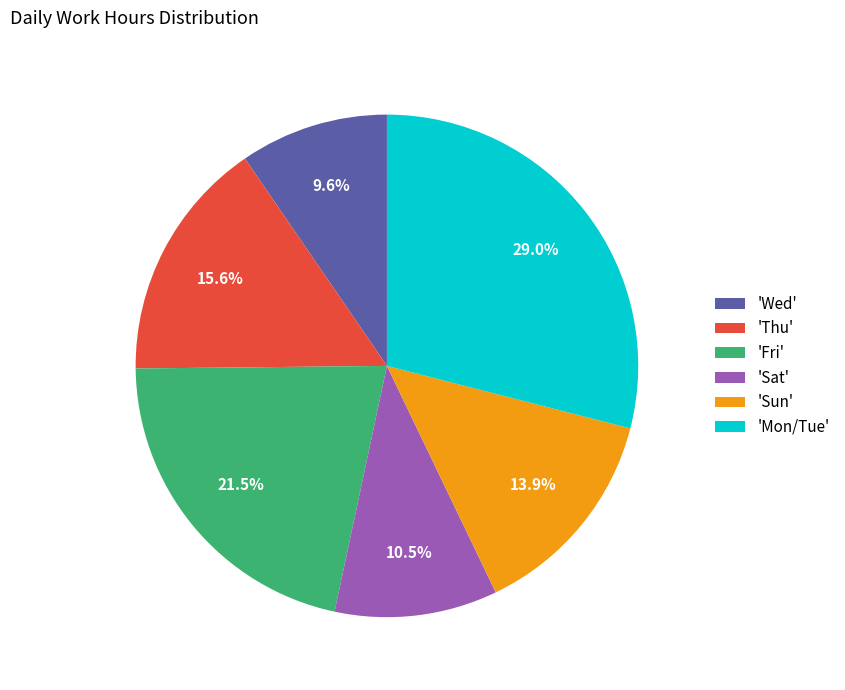

To the nearest percent, what is the difference between the largest and smallest slice percentages?

19%